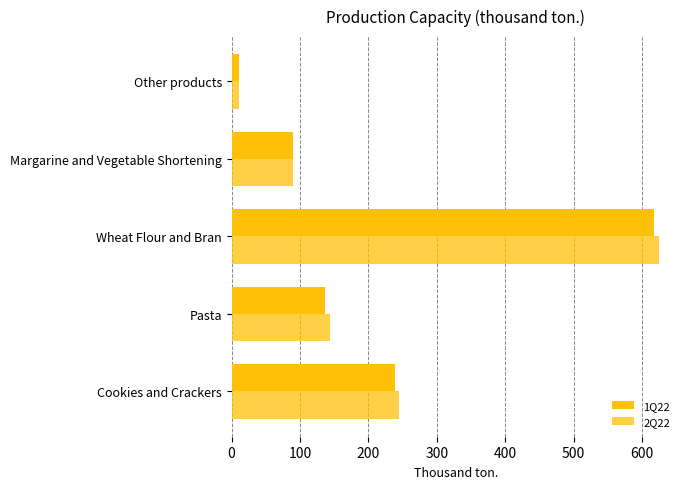

How many values in the 2Q22 series exceed 143?

3